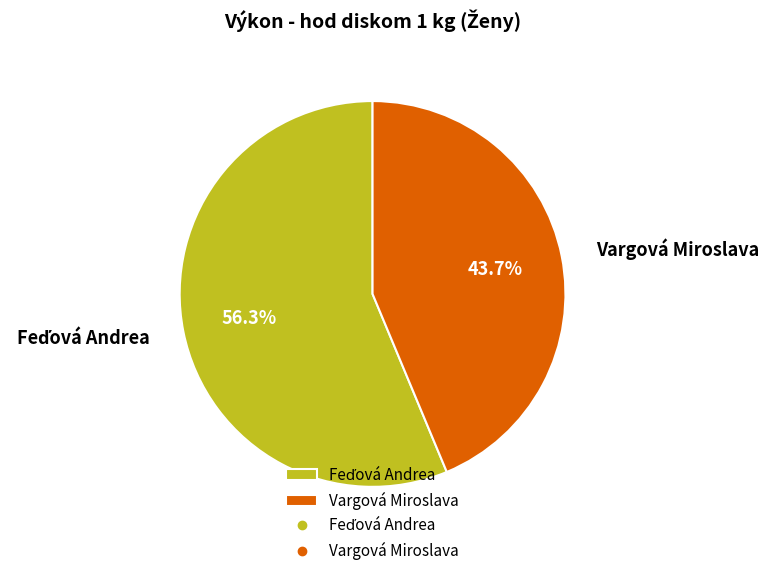

Which category has the smallest portion of the pie?

Vargová Miroslava